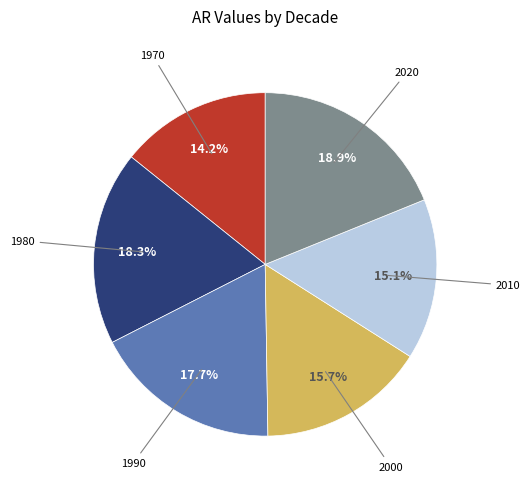

To the nearest percent, what is the average slice percentage?

17%